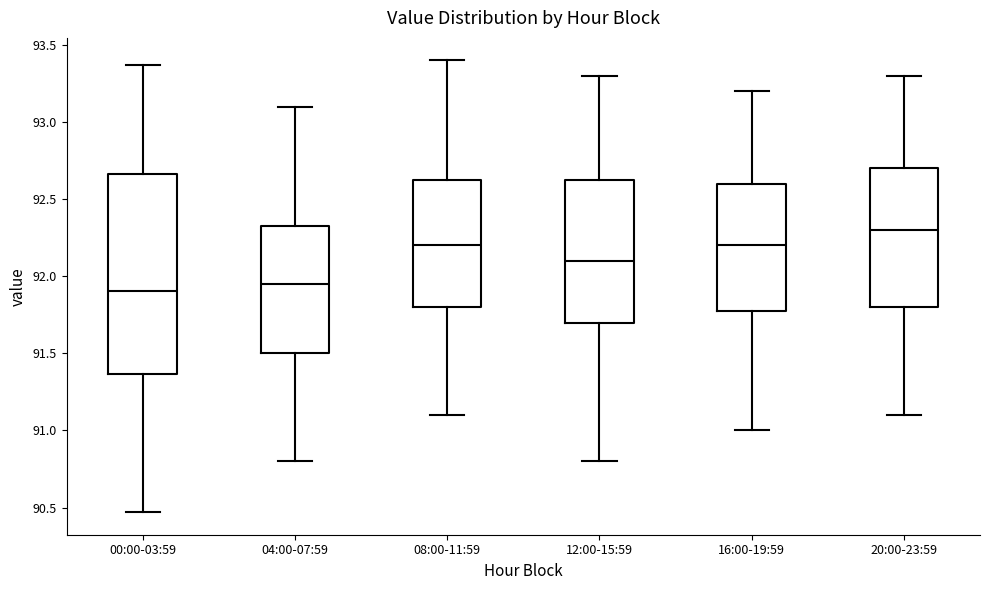

Comparing the boxes themselves (not the whiskers), which one is the tallest?

00:00-03:59